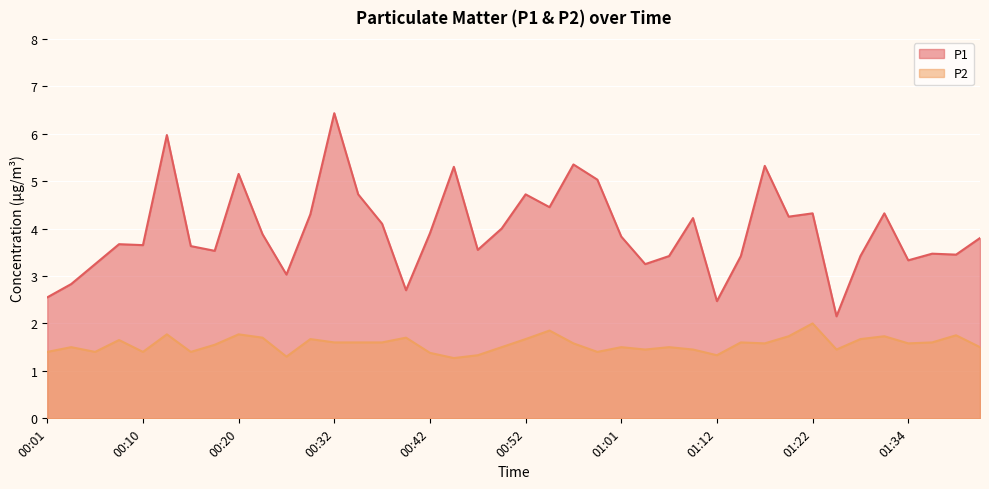

Reading right to left, transcribe all the data shown in this chart.

P1: 3.8	3.5	3.5	3.3	4.3	3.4	2.1	4.3	4.2	5.3	3.4	2.5	4.2	3.4	3.2	3.8	5.0	5.3	4.5	4.7	4.0	3.5	5.3	3.9	2.7	4.1	4.7	6.4	4.3	3.0	3.9	5.2	3.5	3.6	6.0	3.6	3.7	3.2	2.8	2.5
P2: 1.5	1.8	1.6	1.6	1.7	1.7	1.4	2.0	1.7	1.6	1.6	1.3	1.4	1.5	1.4	1.5	1.4	1.6	1.9	1.7	1.5	1.3	1.3	1.4	1.7	1.6	1.6	1.6	1.7	1.3	1.7	1.8	1.6	1.4	1.8	1.4	1.6	1.4	1.5	1.4